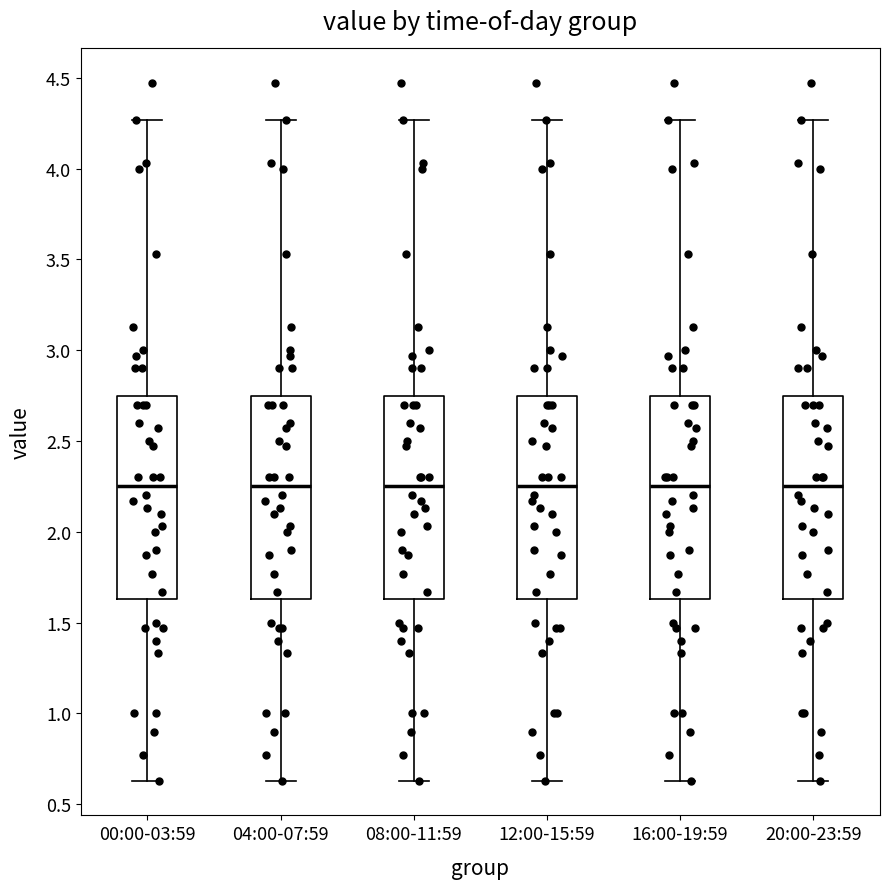

Reading left to right, transcribe this box plot: for each box, give where its median line is, the range the box spans, and where its two whiskers end, as read against the y-axis. The values are not printed on the chart, so give them approximately, as read against the axis.

00:00-03:59: median 2.25, box 1.65 to 2.75, whiskers 0.65 to 4.25
04:00-07:59: median 2.25, box 1.65 to 2.75, whiskers 0.65 to 4.25
08:00-11:59: median 2.25, box 1.65 to 2.75, whiskers 0.65 to 4.25
12:00-15:59: median 2.25, box 1.65 to 2.75, whiskers 0.65 to 4.25
16:00-19:59: median 2.25, box 1.65 to 2.75, whiskers 0.65 to 4.25
20:00-23:59: median 2.25, box 1.65 to 2.75, whiskers 0.65 to 4.25